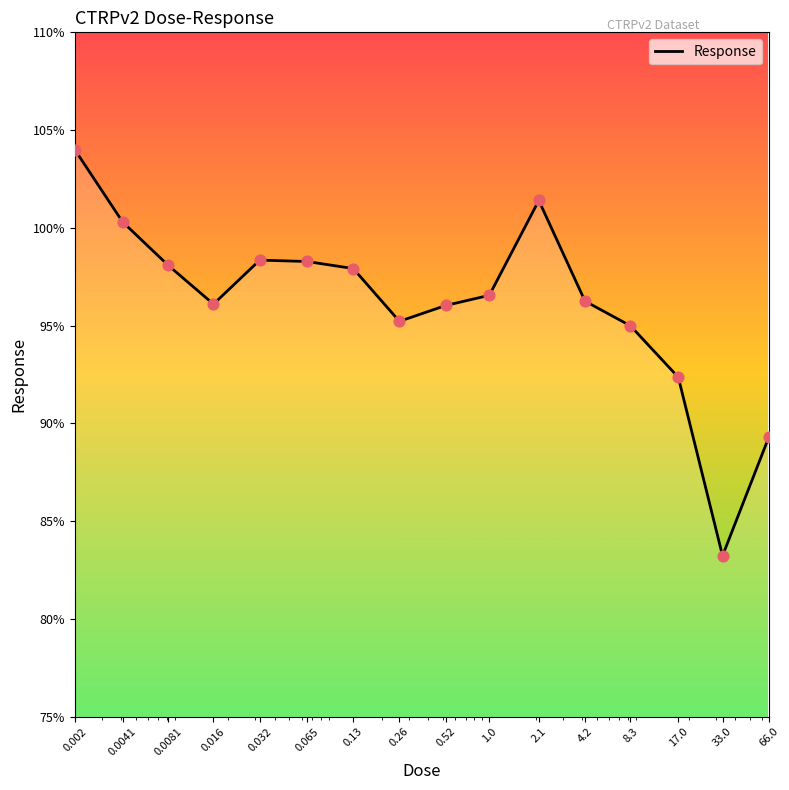

What is the greatest value displayed?

104.0